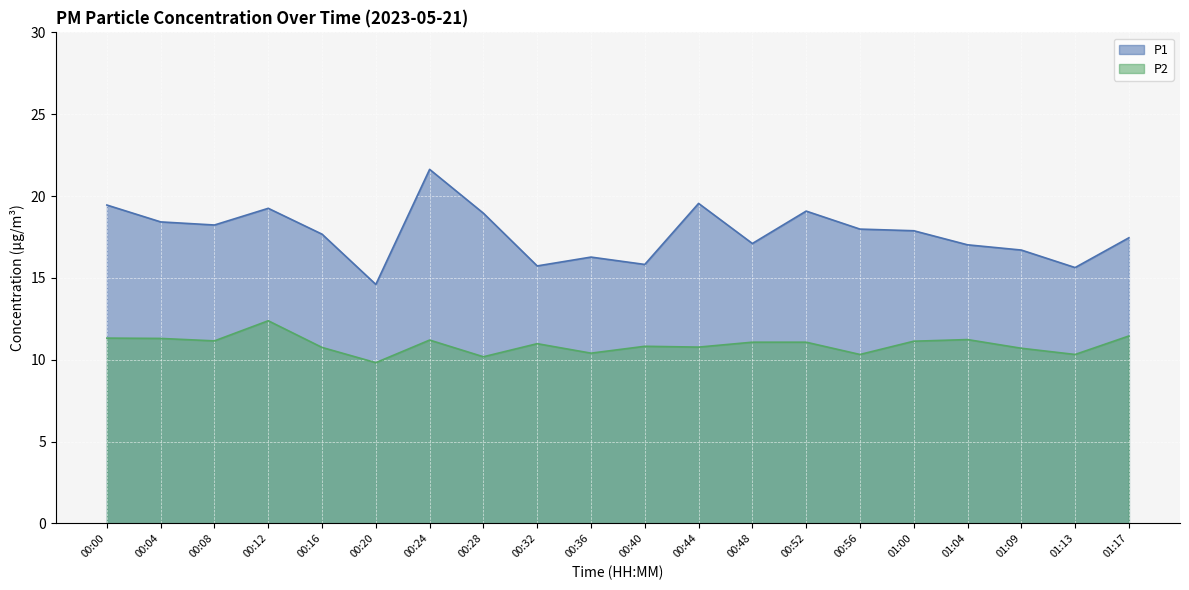

How many series are shown in this chart?

2